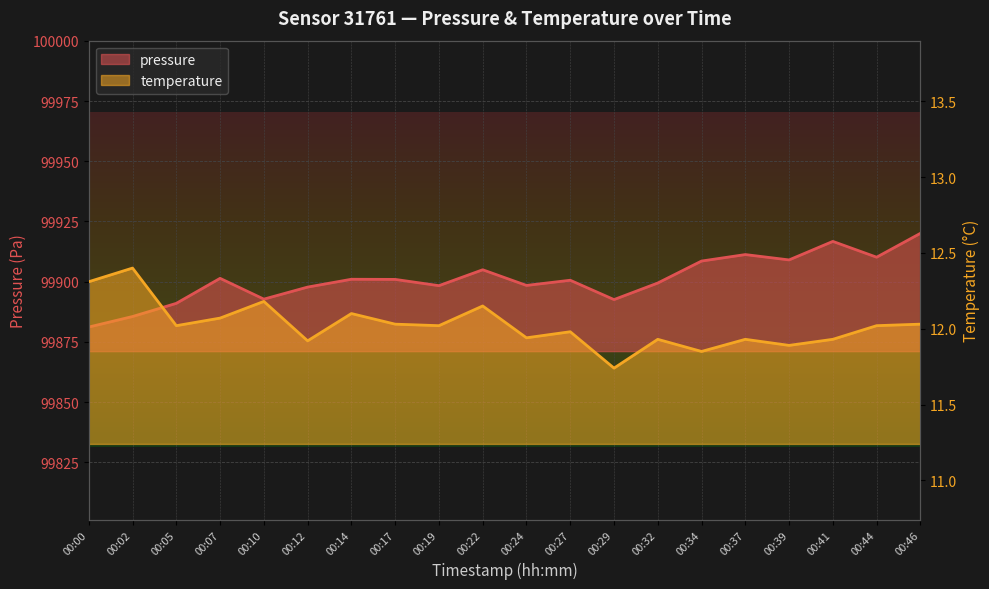

Rank the series by their maximum value, from highest to lowest.

pressure, temperature